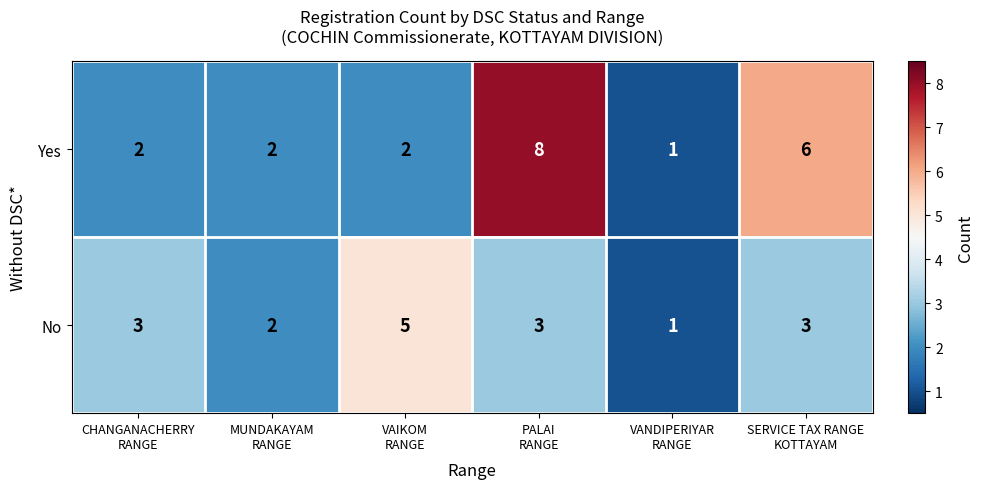

What is the difference between the maximum and second lowest values in the No series?

3